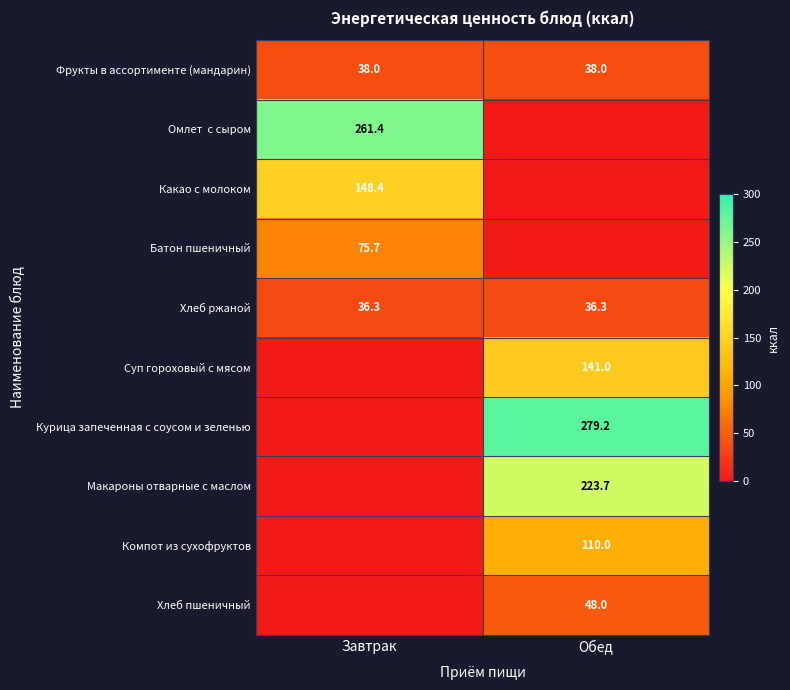

True or false: Курица запеченная с соусом и зеленью has a value of 279.2 at Обед.

True